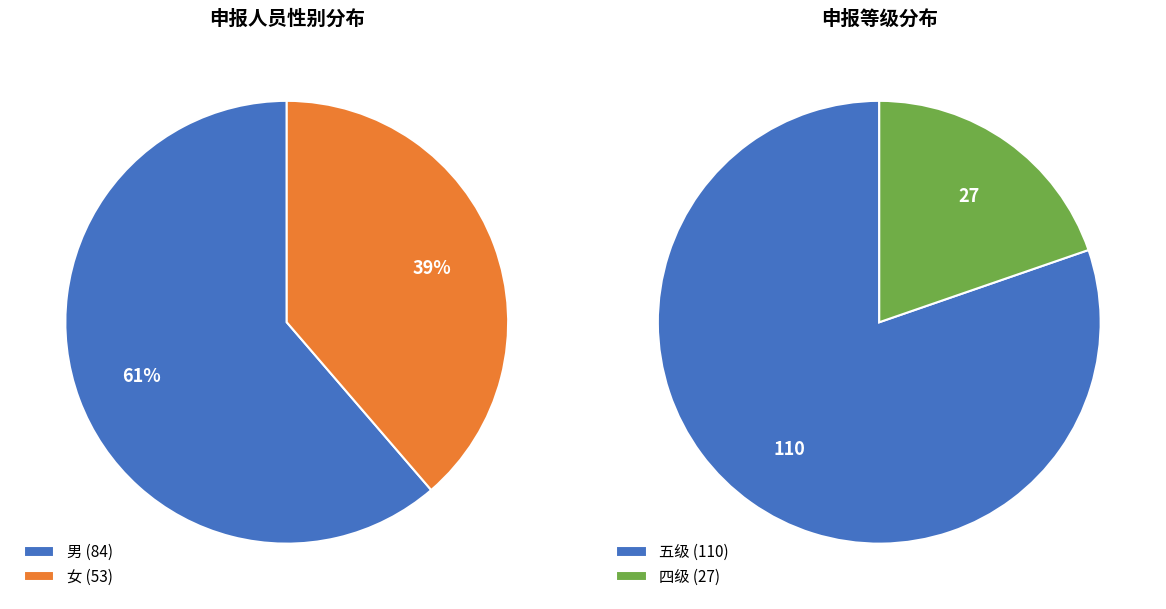

Which slice is the largest?

男